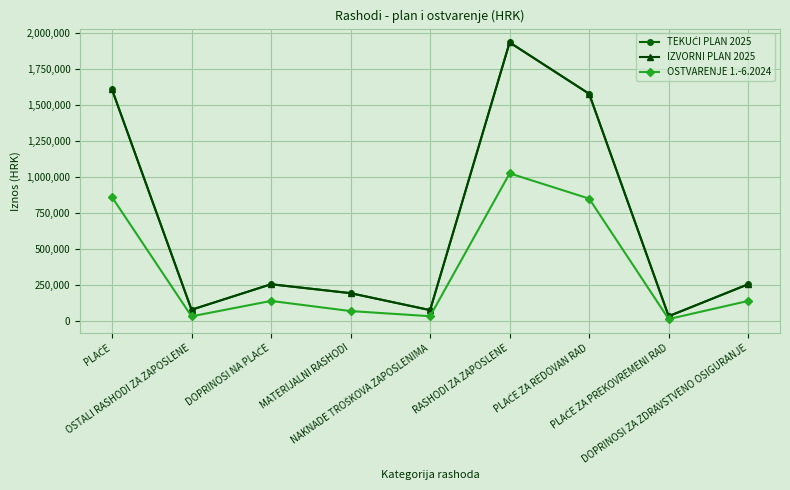

Does the chart have visible grid lines?

Yes